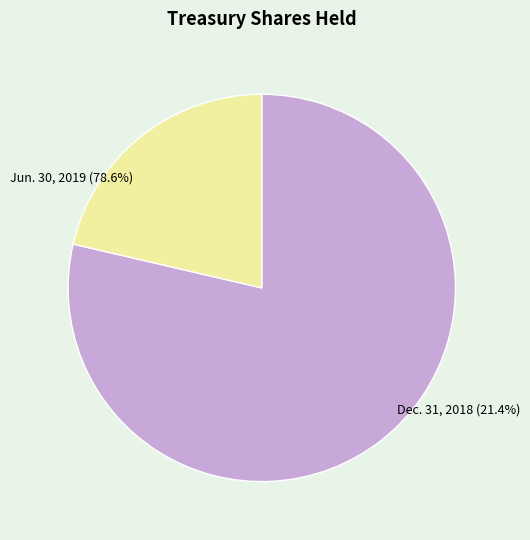

The Dec. 31, 2018 slice represents 32% of the pie. True or false?

False